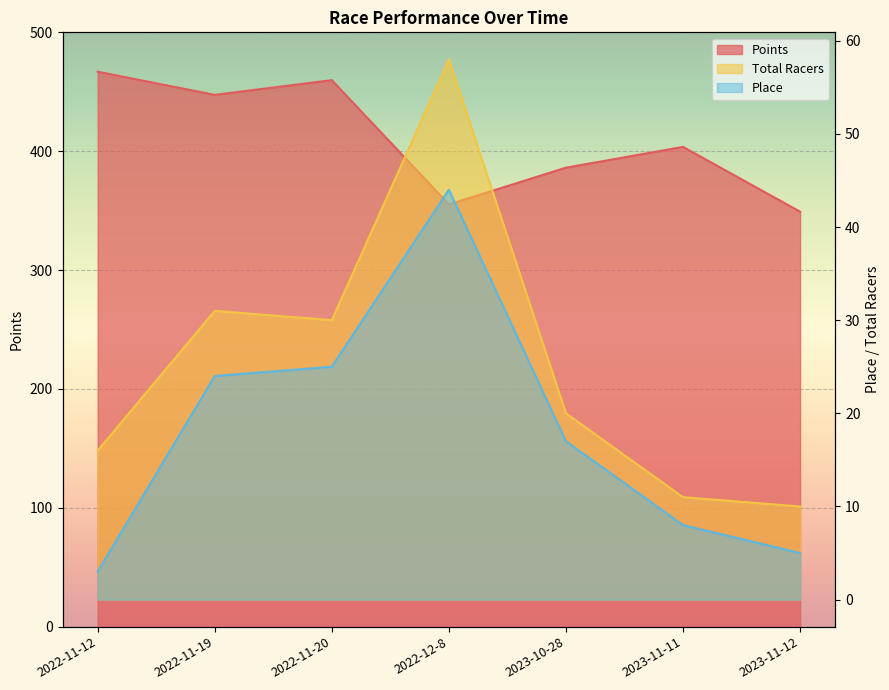

True or false: Total Racers and Place intersect in this chart.

False